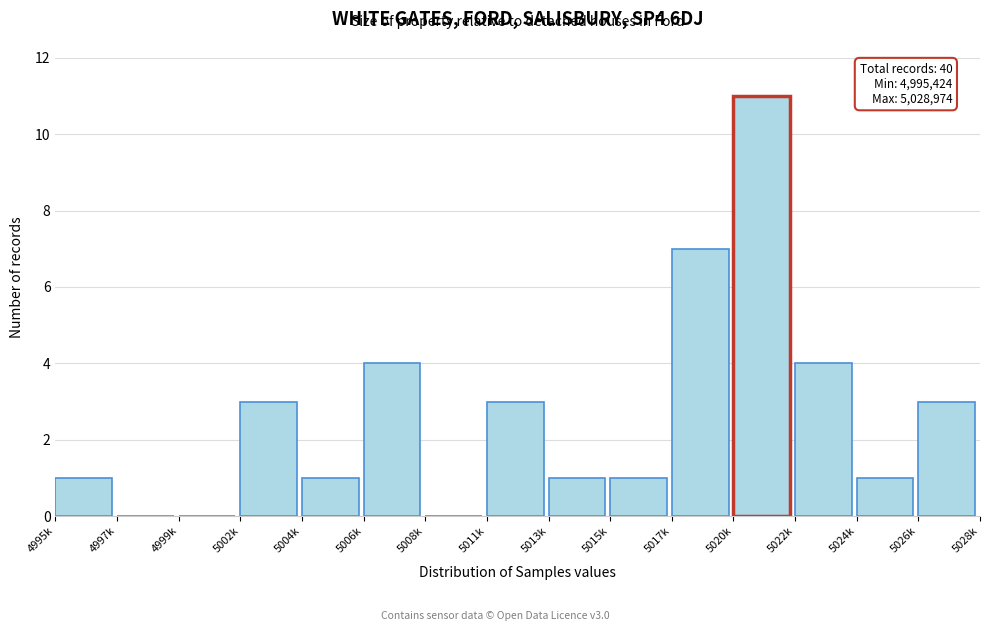

Reading right to left, extract all data points from this chart.

5026k=3	5024k=1	5022k=4	5020k=11	5017k=7	5015k=1	5013k=1	5011k=3	5008k=0	5006k=4	5004k=1	5002k=3	4999k=0	4997k=0	4995k=1